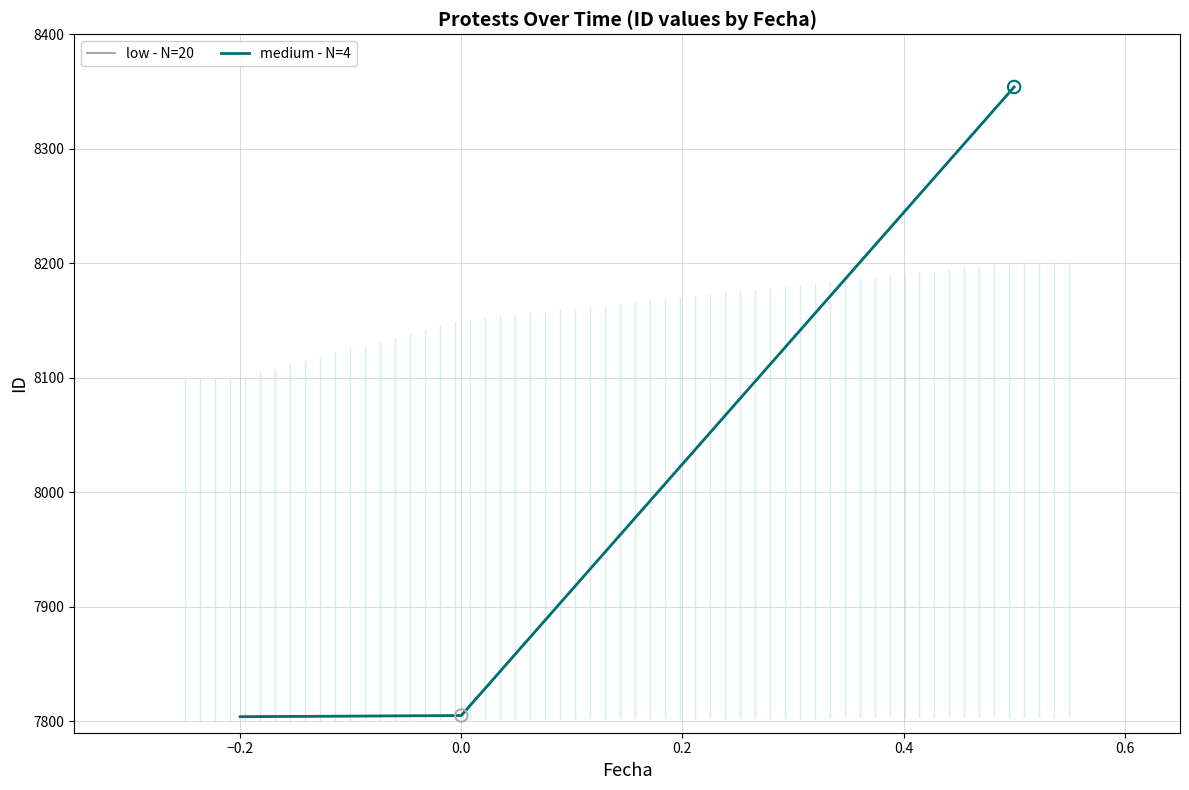

Does the chart have visible grid lines?

Yes